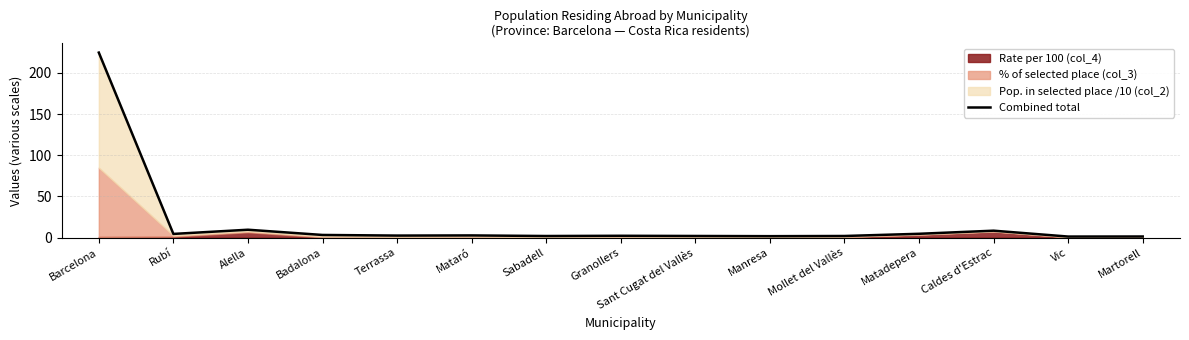

Reading left to right, extract all data points from this chart.

Barcelona=224.7	Rubí=4.5	Alella=9.6	Badalona=3.2	Terrassa=2.5	Mataró=2.7	Sabadell=1.9	Granollers=2.2	Sant Cugat del Vallès=2.0	Manresa=1.8	Mollet del Vallès=2.0	Matadepera=4.6	Caldes d'Estrac=8.4	Vic=1.3	Martorell=1.4